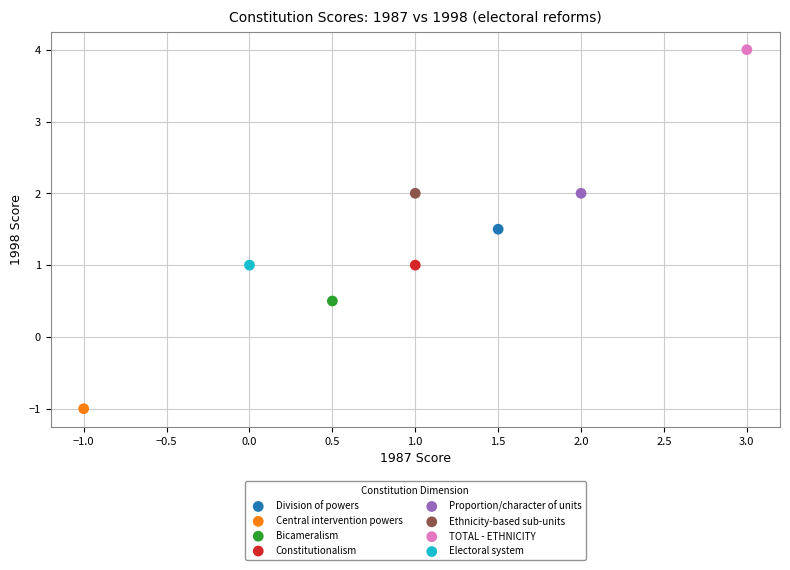

Which series reaches the maximum Y coordinate?

TOTAL - ETHNICITY